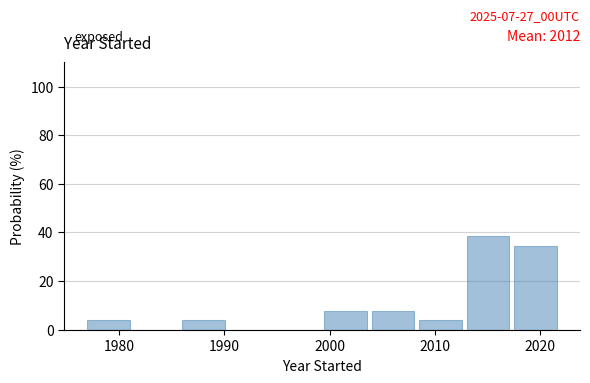

Over which range of the x-axis is the bar tallest?

2013.0 to 2017.5